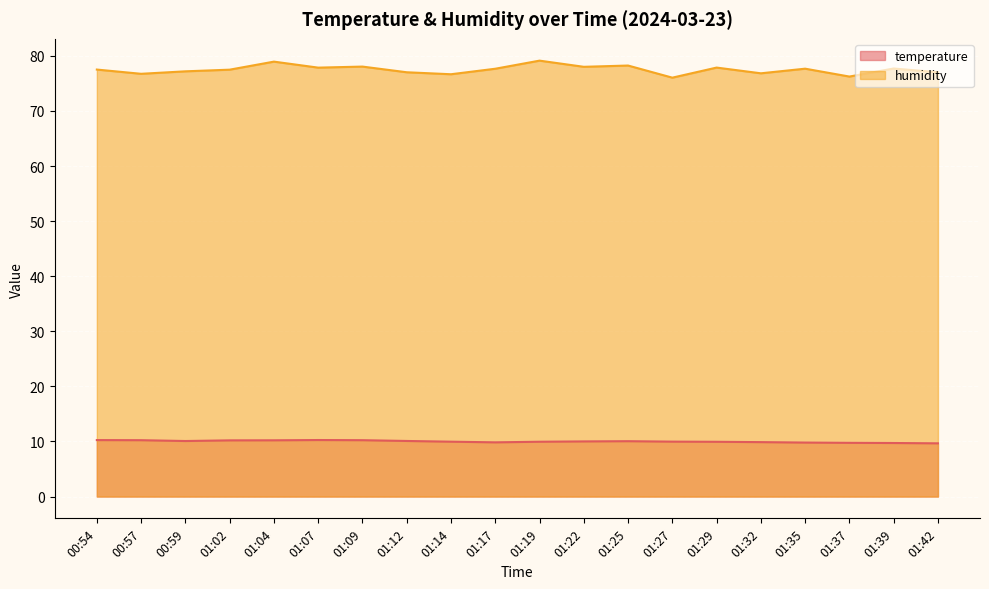

How many data points in humidity are above 77?

15